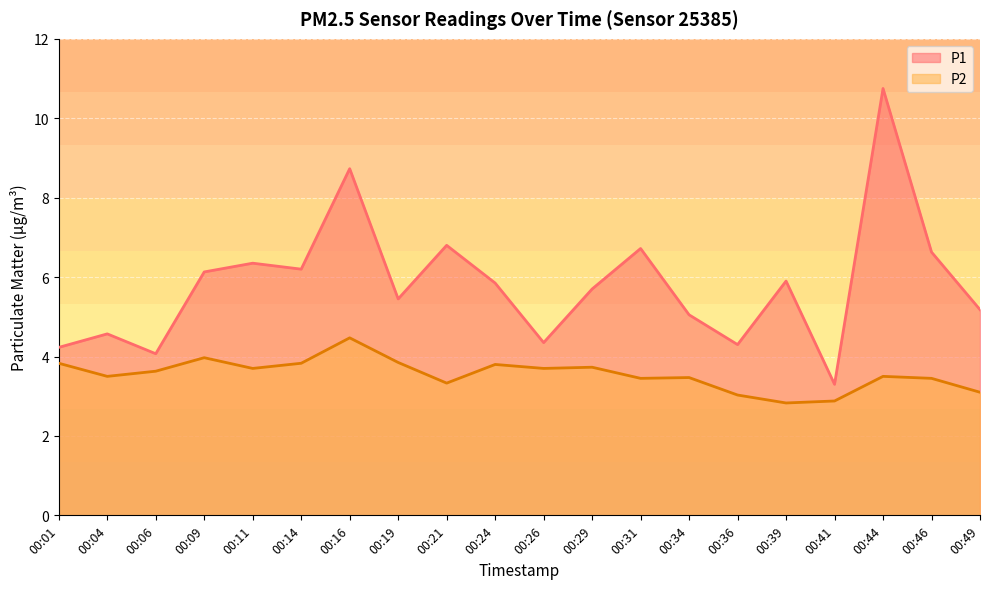

What are all the series names shown in the legend?

P1, P2